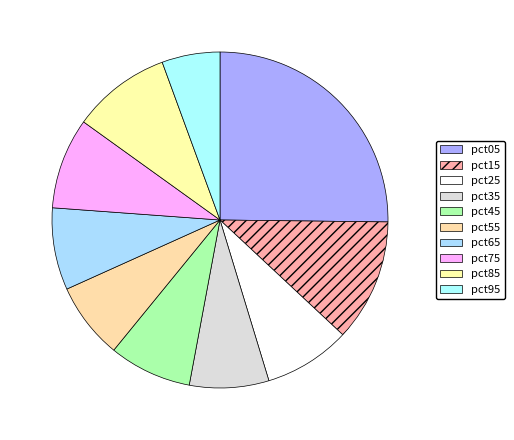

Rank the categories by value from highest to lowest.

pct05, pct15, pct85, pct75, pct25, pct45, pct65, pct35, pct55, pct95